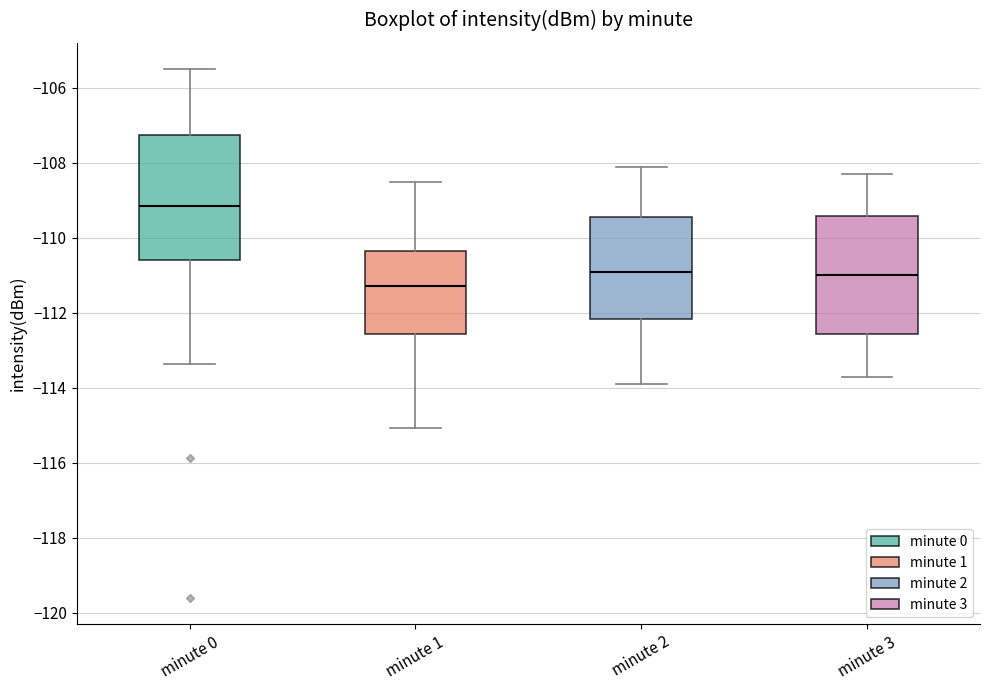

Which box has the lowest median line?

minute 1